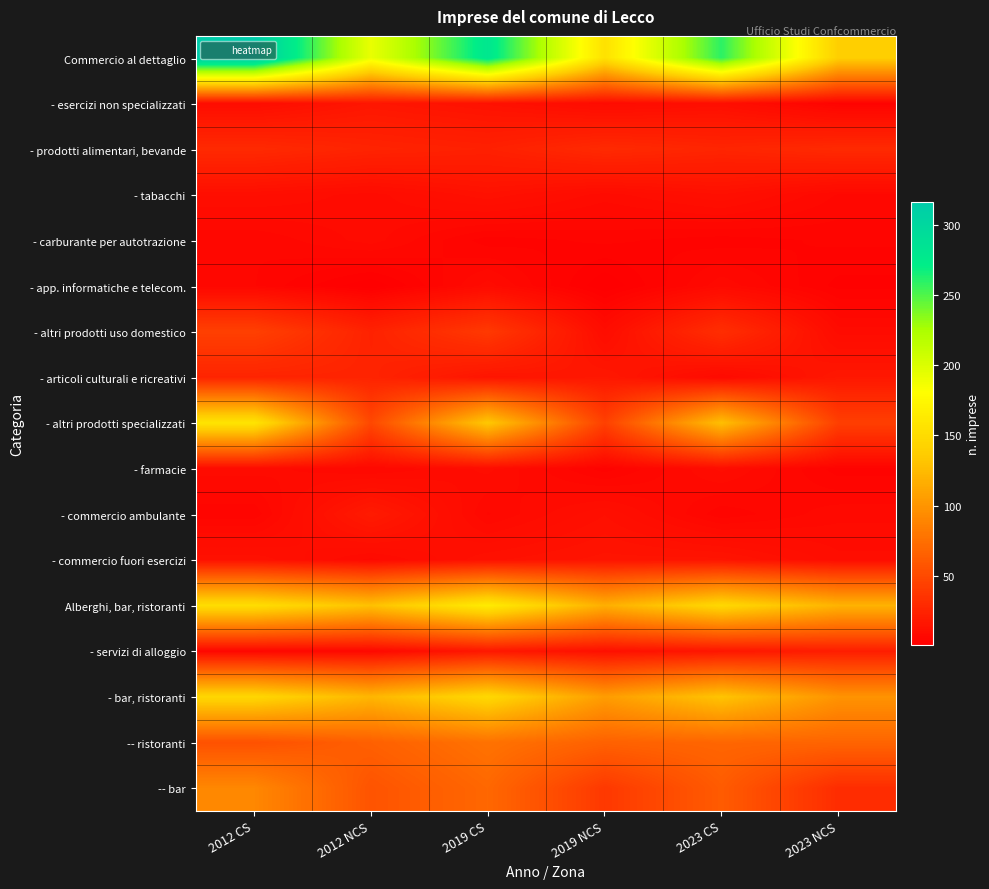

At how many categories does at least one series exceed 312?

1